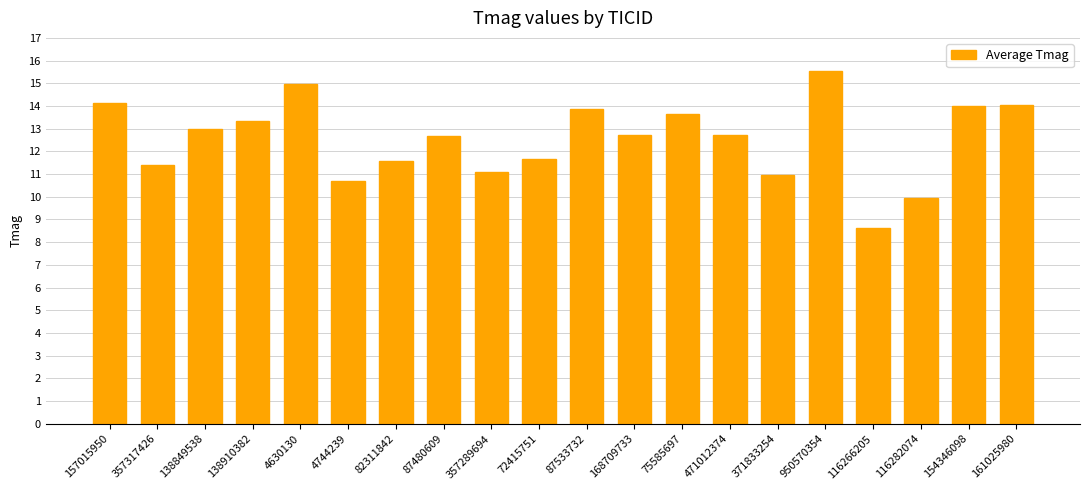

What is the label of the 16th bar from the left?

950570354